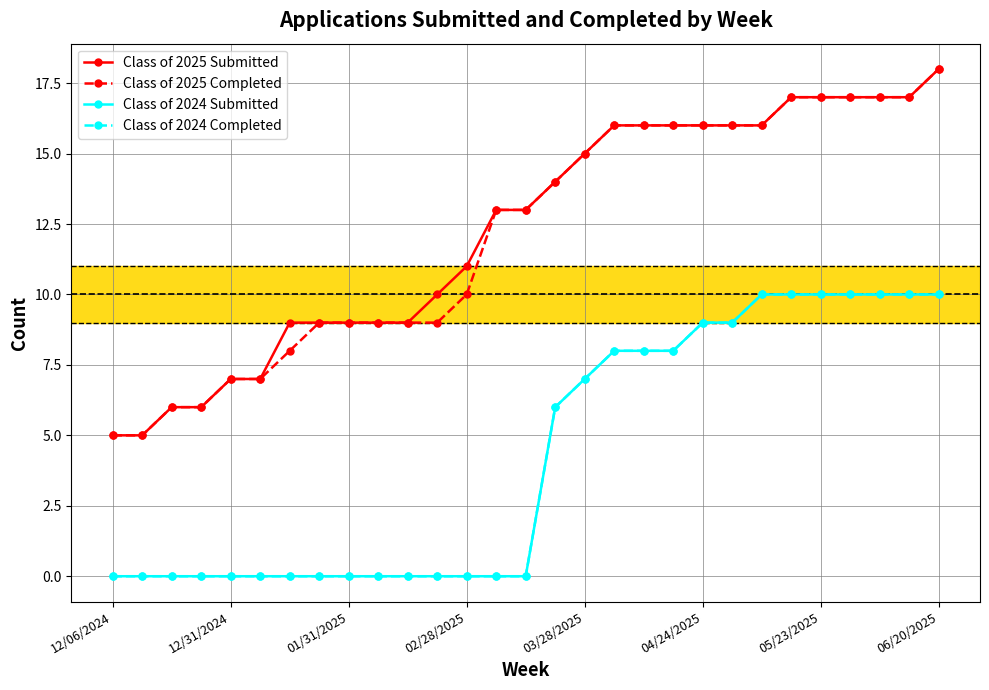

Does the chart have visible grid lines?

Yes